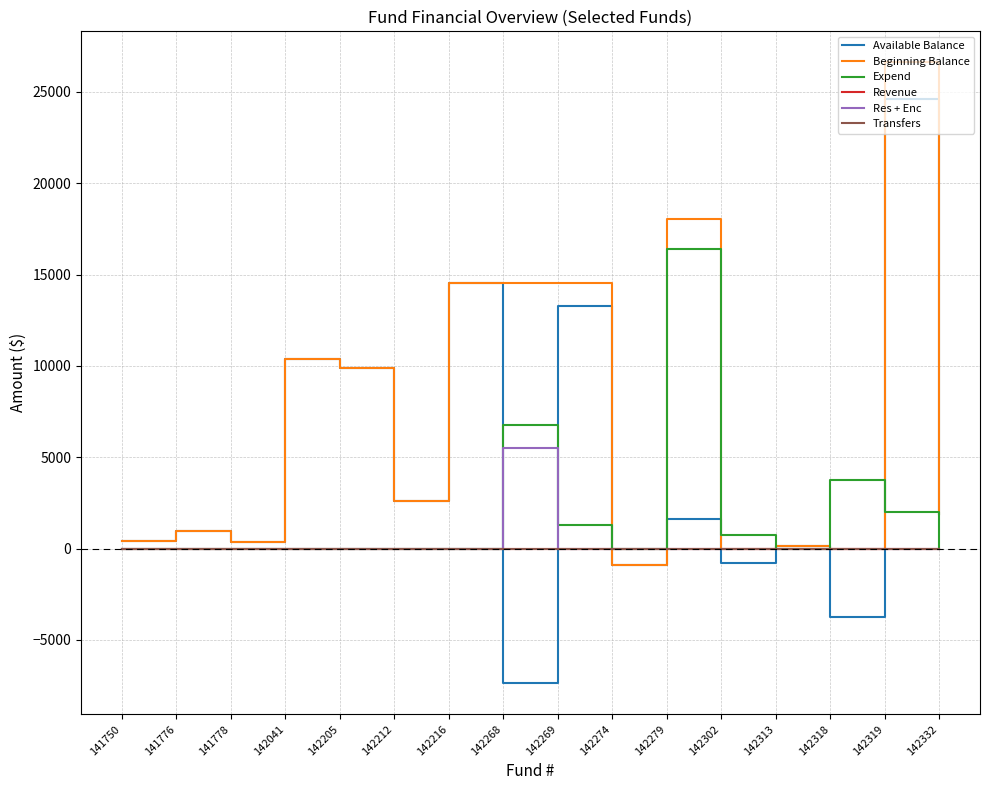

At 142279, list the series in order from largest to smallest.

Beginning Balance, Expend, Available Balance, Revenue, Res + Enc, Transfers